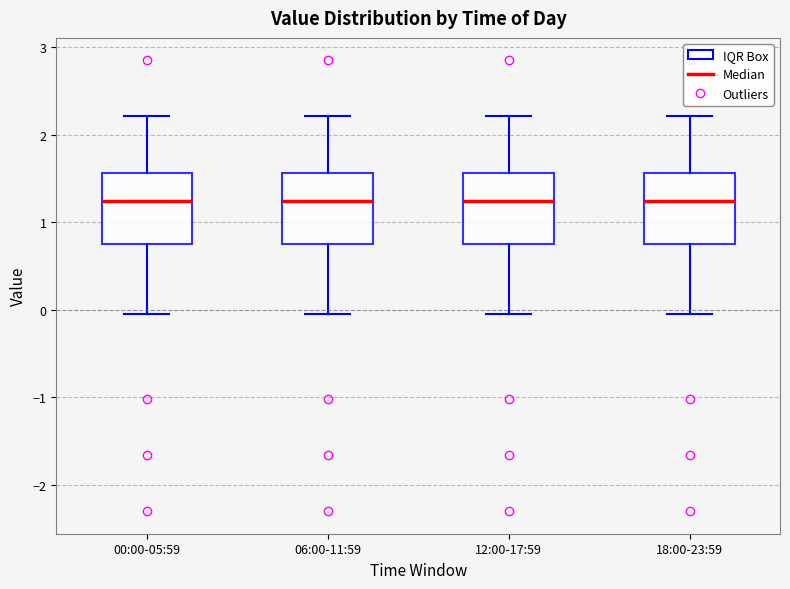

Where is the lower edge of the box for 12:00-17:59 on the y-axis? The values are not printed on the chart, so give them approximately, as read against the axis.

0.8